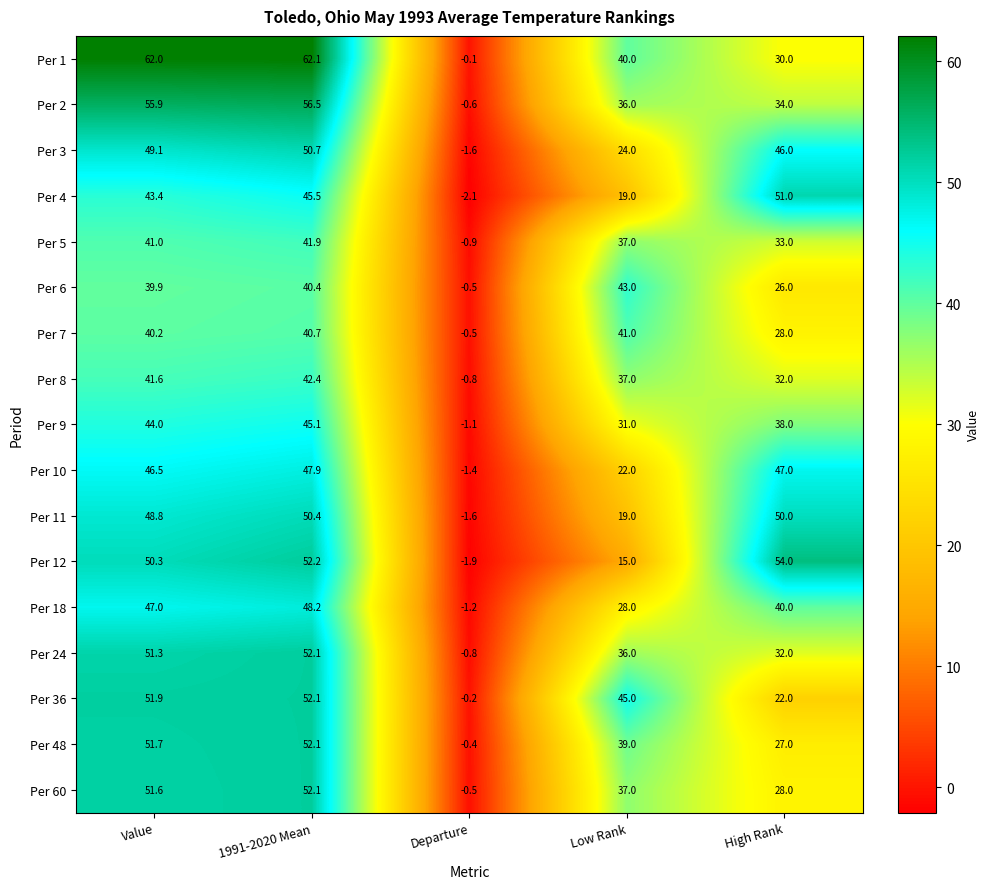

Which series has the widest spread of values?

Per 1